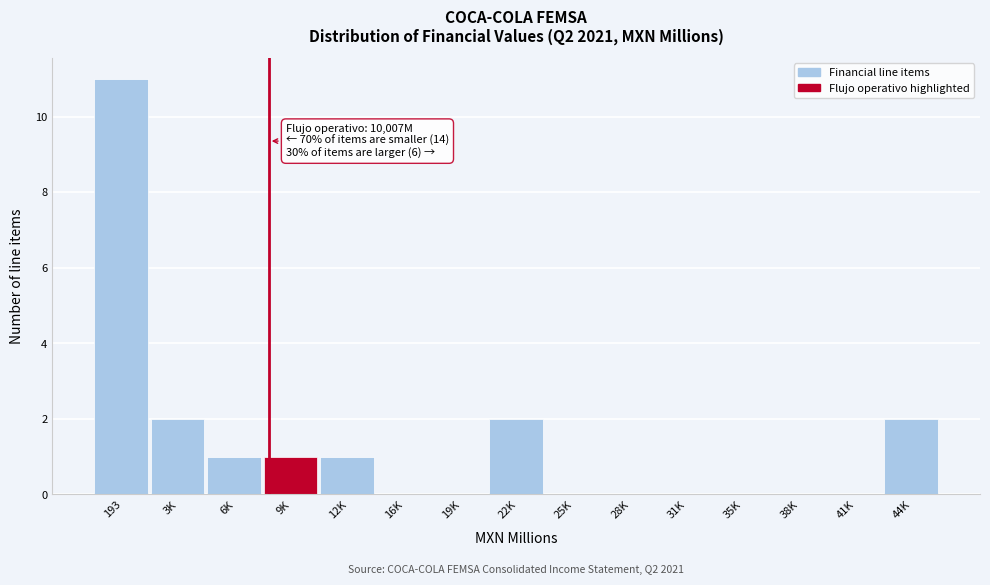

Reading left to right, what are all the values shown in this chart?

193=11	3K=2	6K=1	9K=1	12K=1	16K=0	19K=0	22K=2	25K=0	28K=0	31K=0	35K=0	38K=0	41K=0	44K=2